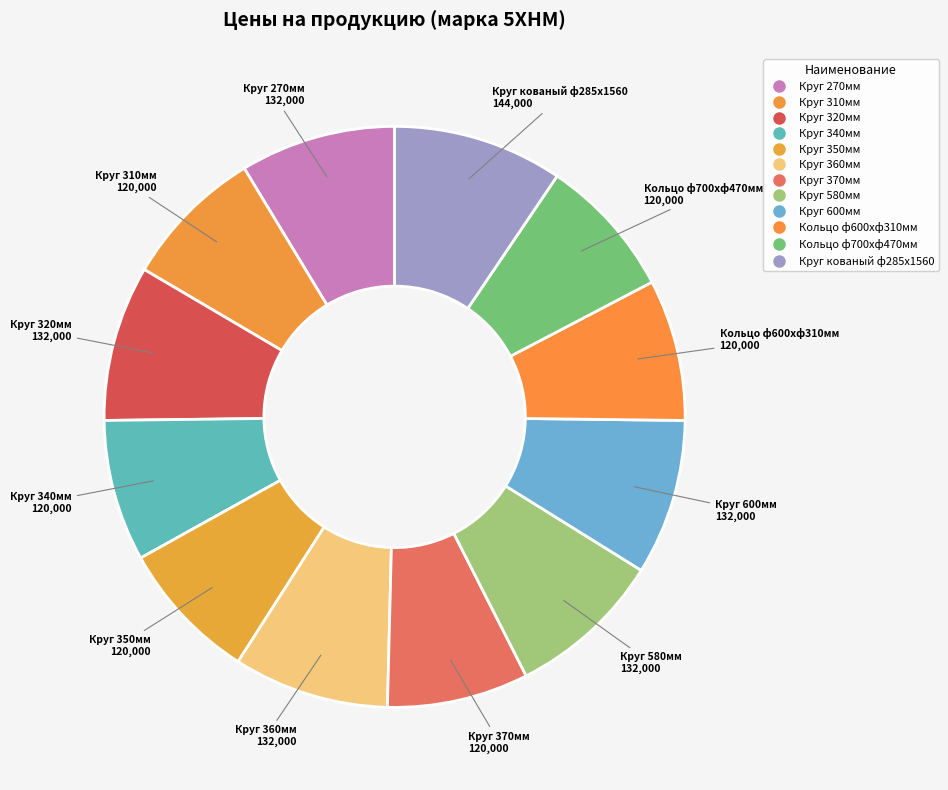

What is the ratio of the value at Круг 370мм to the value at Круг 340мм?

1.0